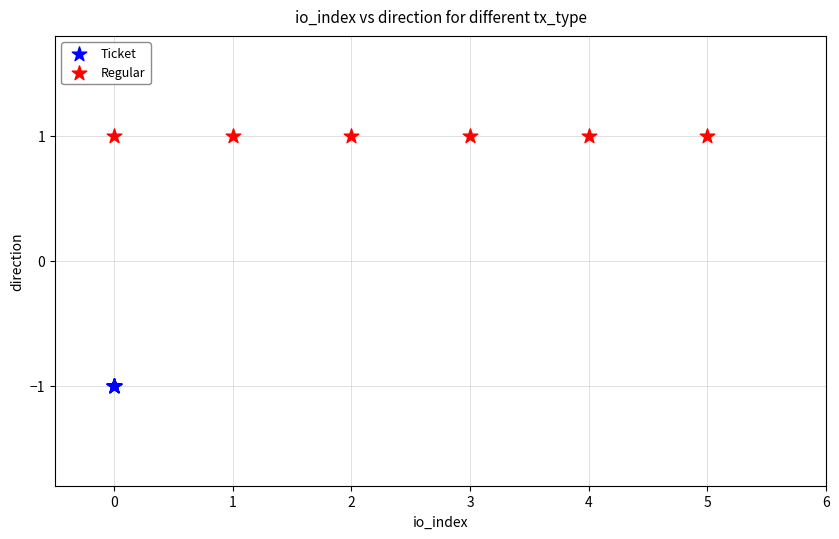

What are all the series names shown in the legend?

Ticket, Regular